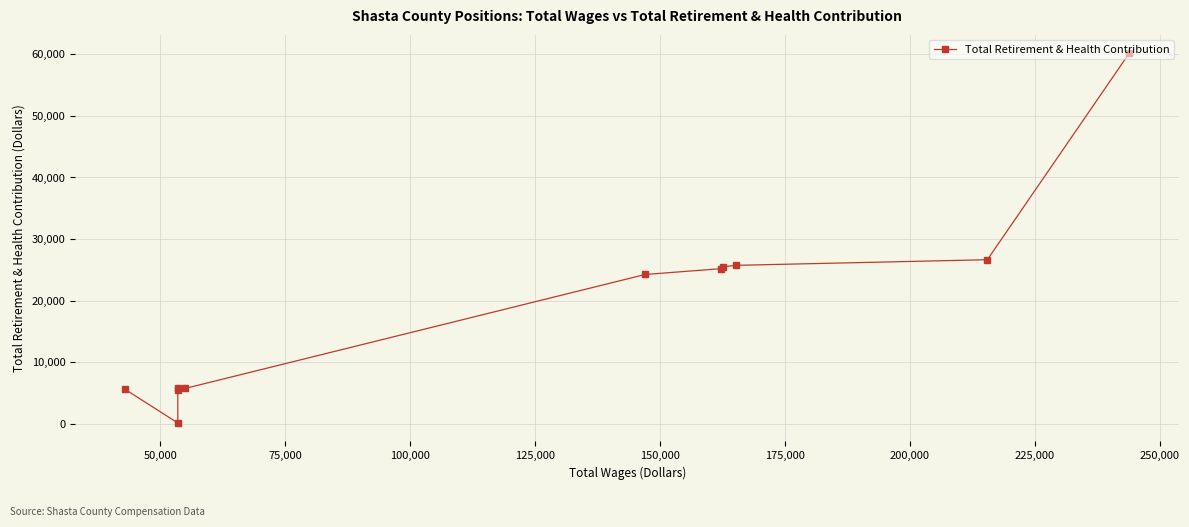

What is the average value?

19128